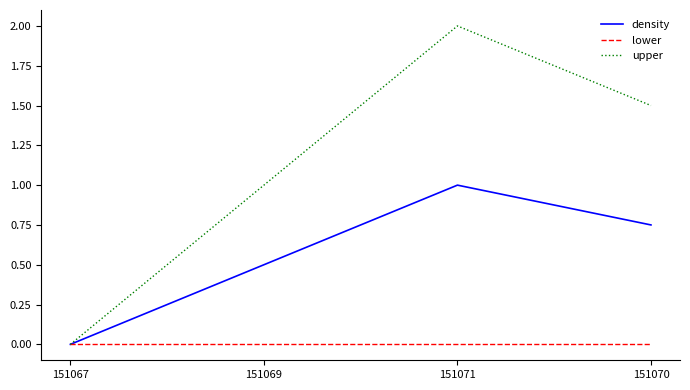

How many categories are shown in the chart?

4